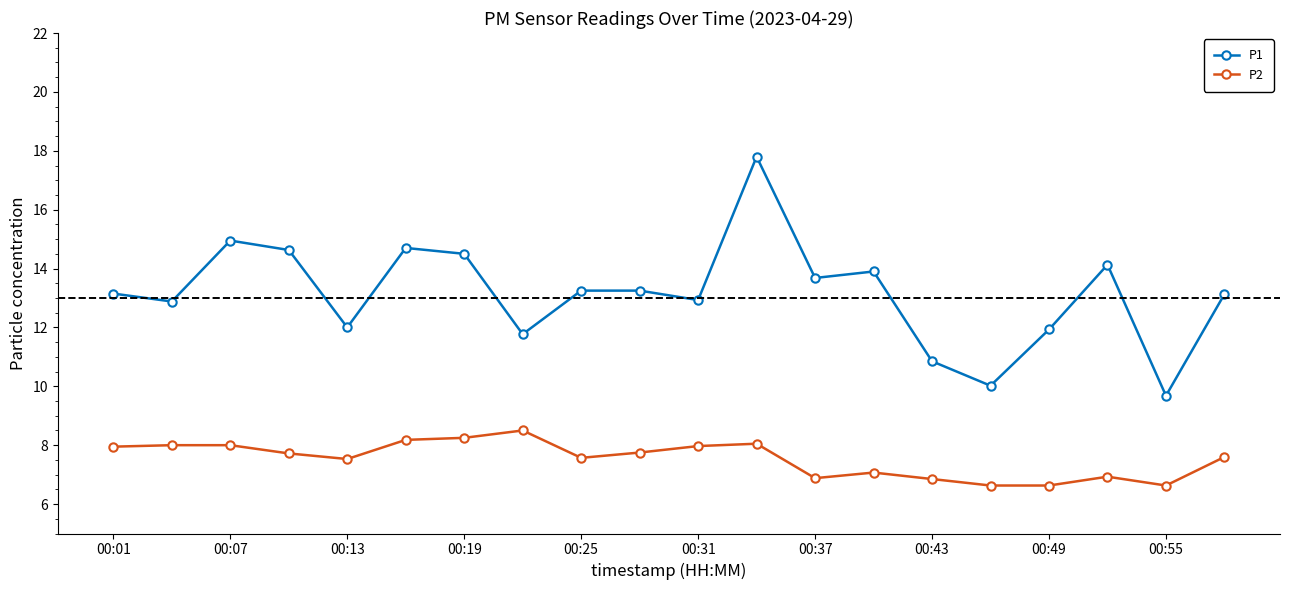

Does the chart display data point markers on the line(s)?

Yes